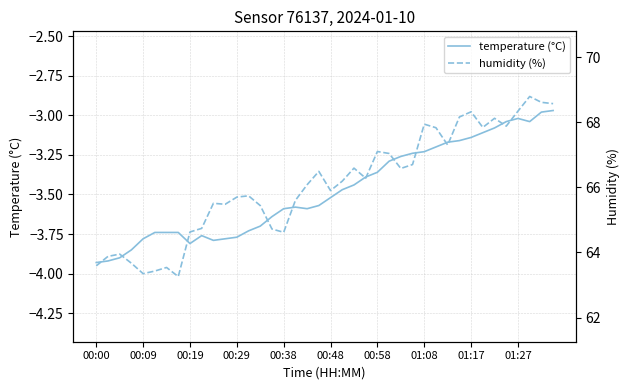

What are all the series names shown in the legend?

temperature (°C), humidity (%)